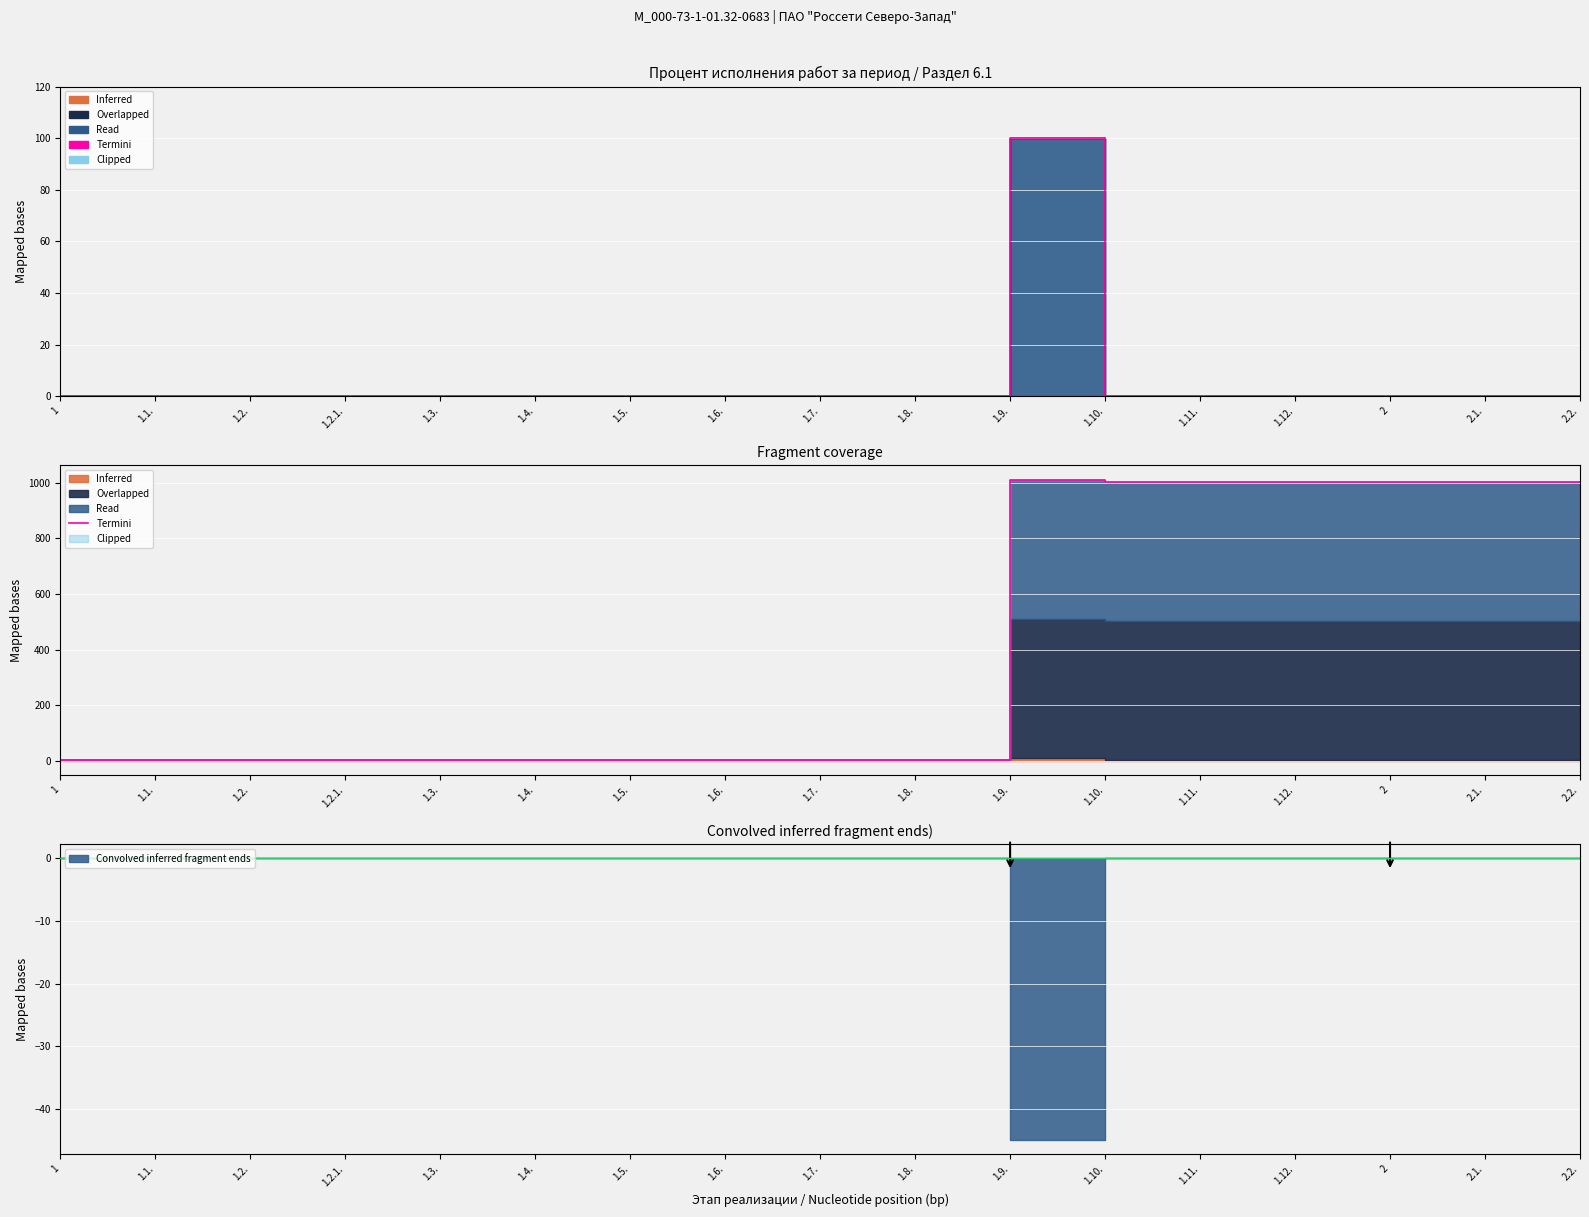

True or false: the data has more than 1 interior local peaks.

False